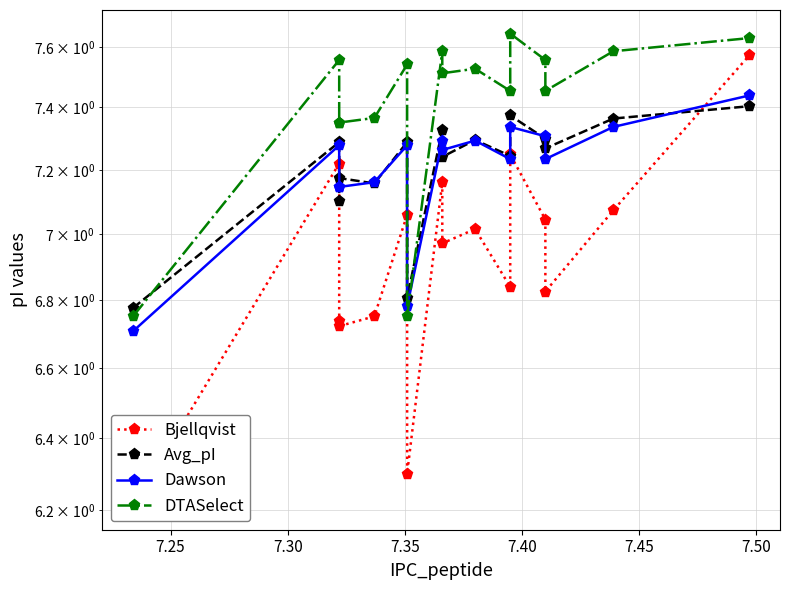

Does the chart display data point markers on the line(s)?

Yes